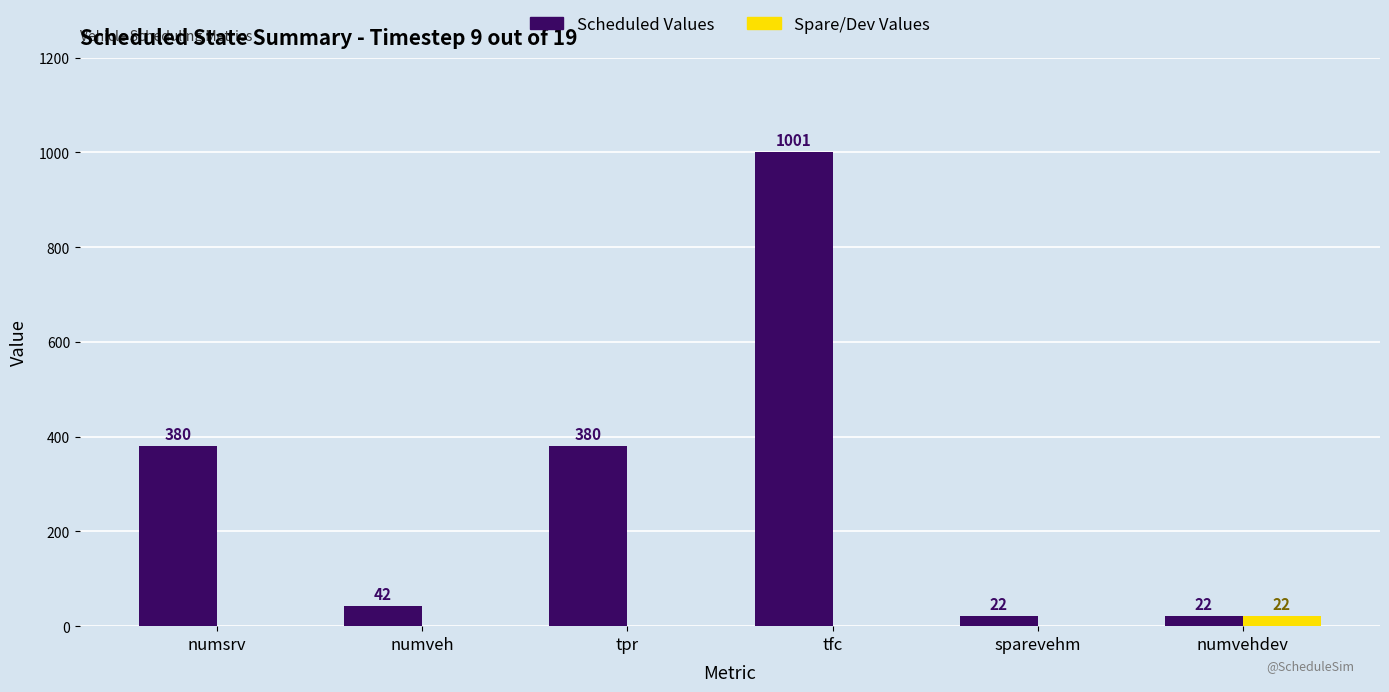

Which series has the largest total across all categories?

Scheduled Values